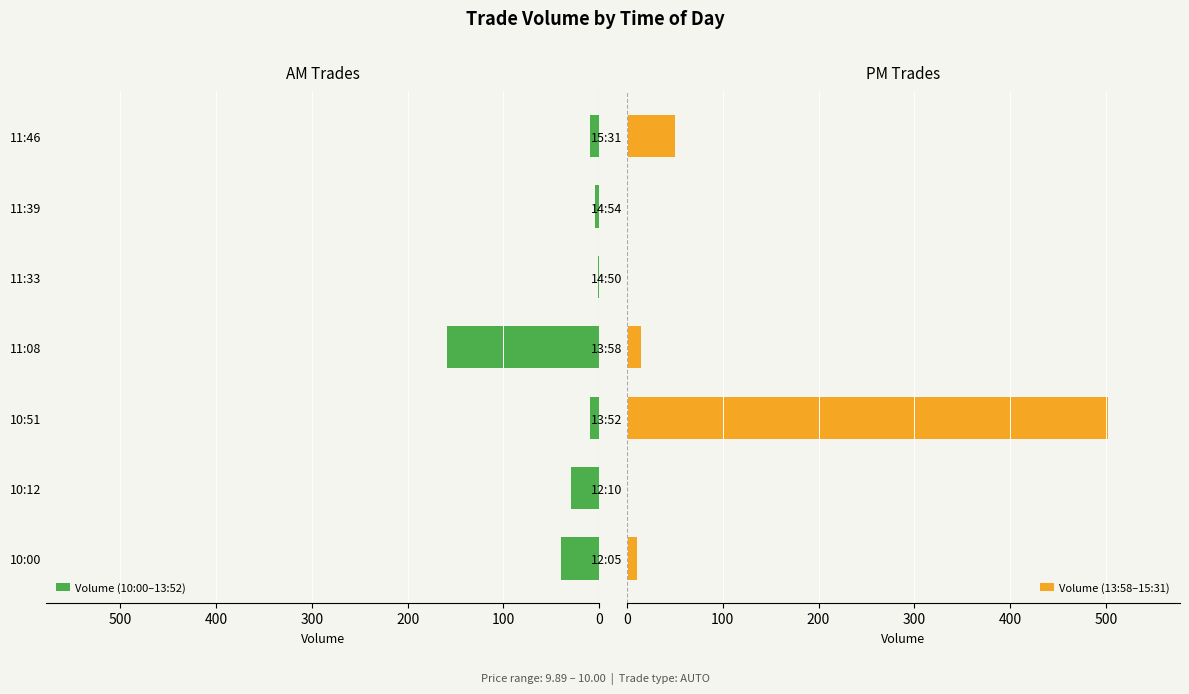

Reading left to right, list all the values displayed in this chart.

Volume (10:00–13:52): 40	30	10	159	1	4	10
Volume (13:58–15:31): 10	1	502	15	1	1	50